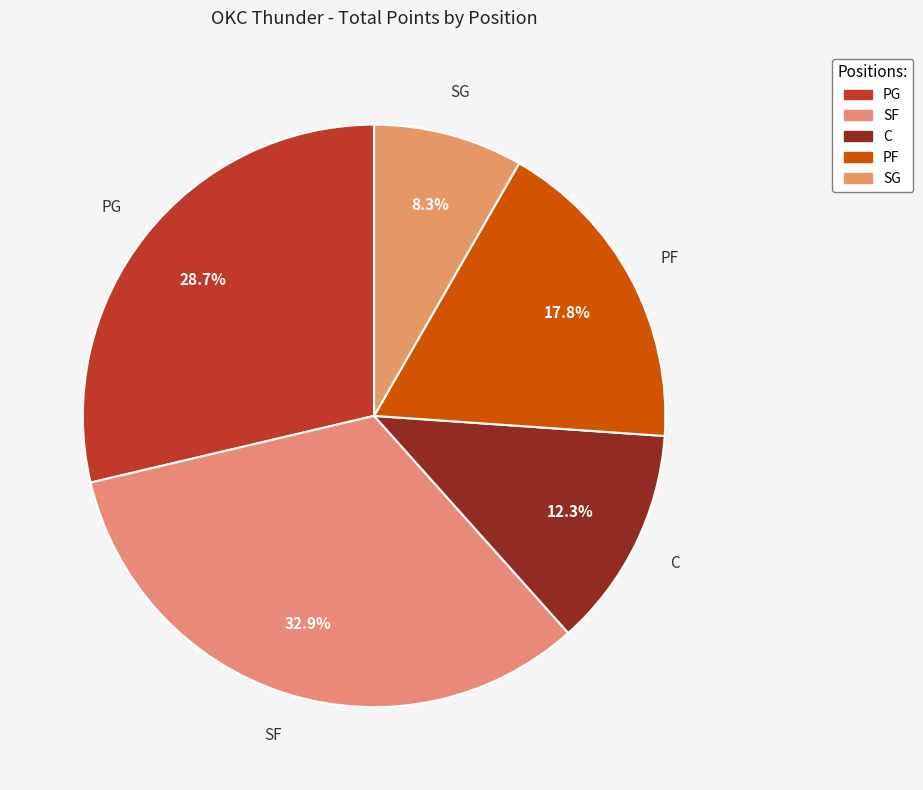

How many segments does this pie chart have?

5